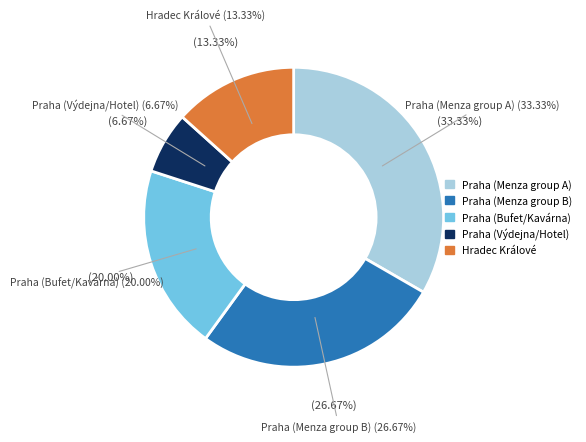

What percentage is the Praha slice, to the nearest percent?

87%